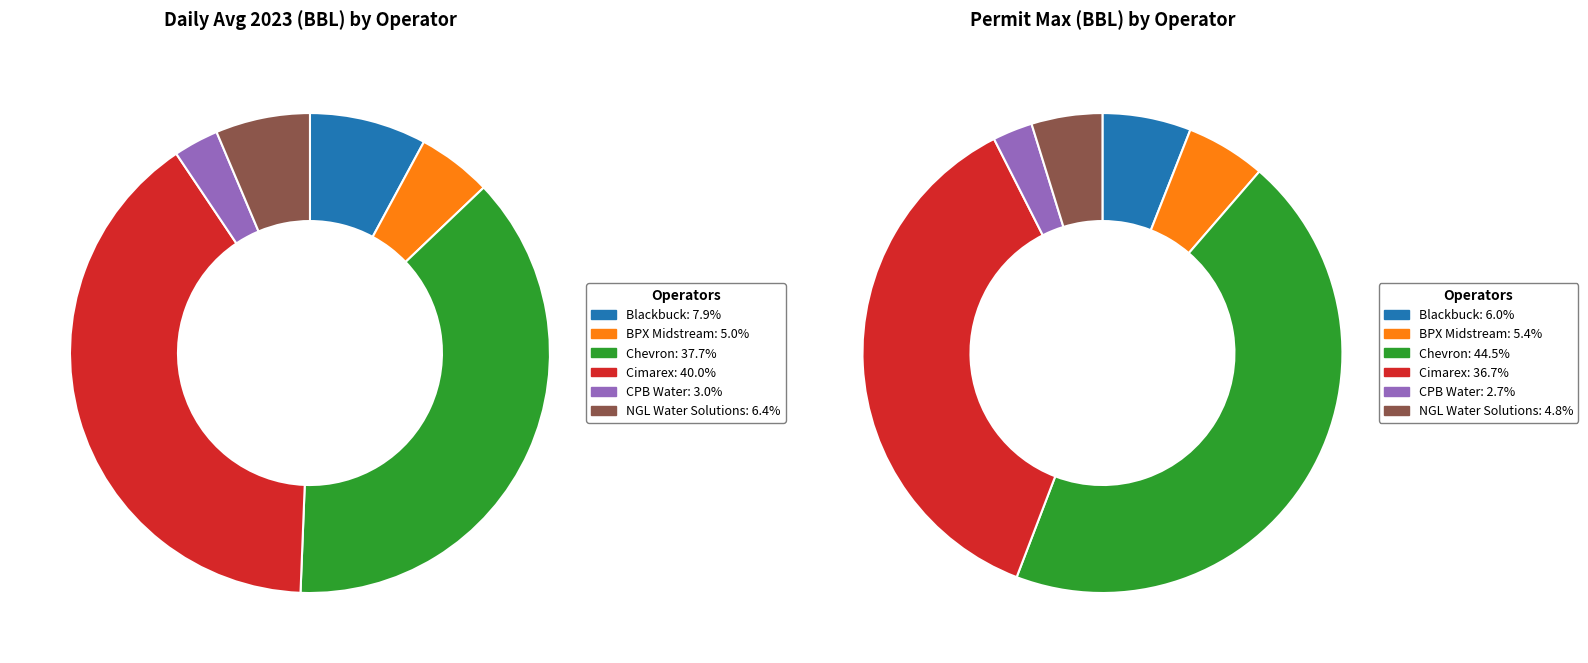

Between CIMAREX ENERGY CO. and NGL WATER SOLUTIONS PERMIAN, LLC, which is larger?

CIMAREX ENERGY CO.